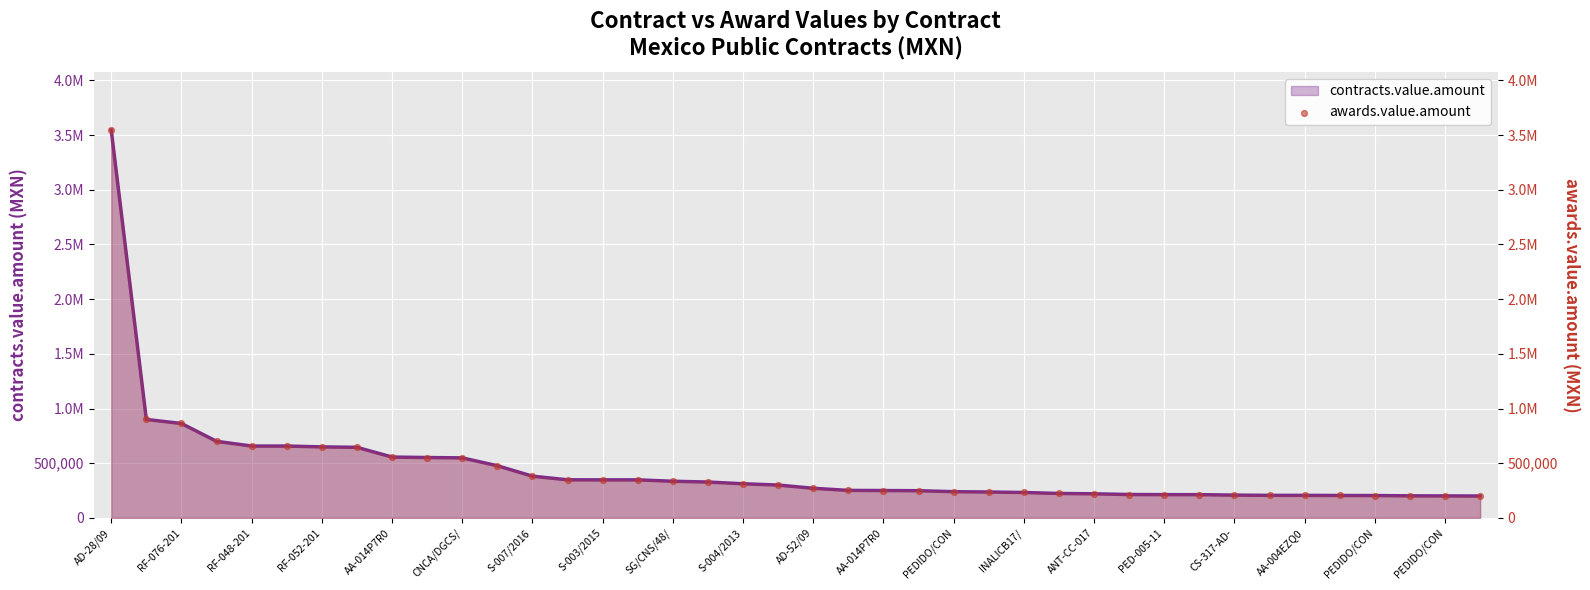

Which has a higher value, 26 or INALICB17/?

INALICB17/